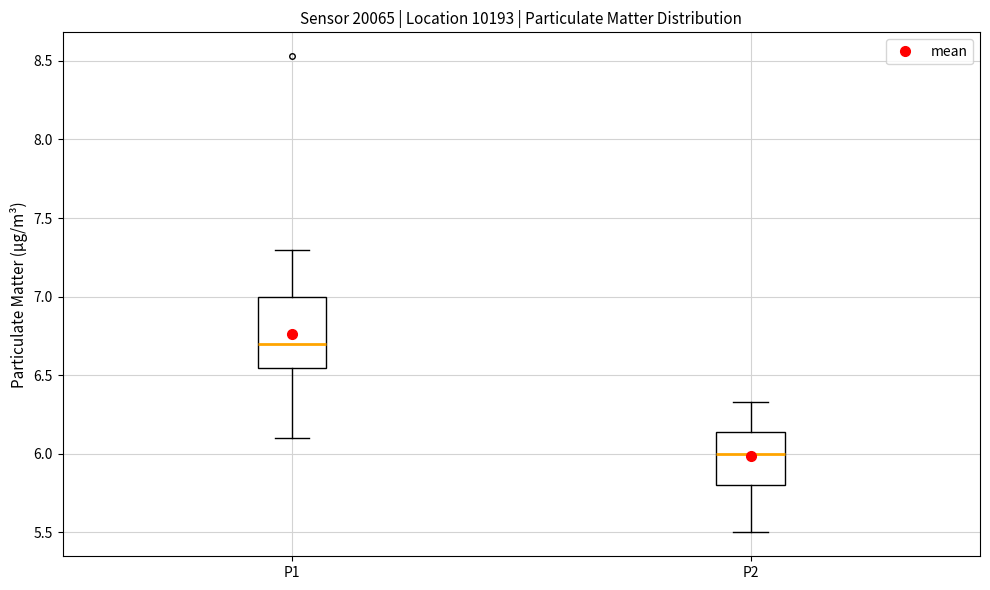

Reading left to right, transcribe this box plot: for each box, give where its median line is, the range the box spans, and where its two whiskers end, as read against the y-axis. The values are not printed on the chart, so give them approximately, as read against the axis.

P1: median 6.70, box 6.55 to 7.00, whiskers 6.10 to 7.30
P2: median 6.00, box 5.80 to 6.15, whiskers 5.50 to 6.35